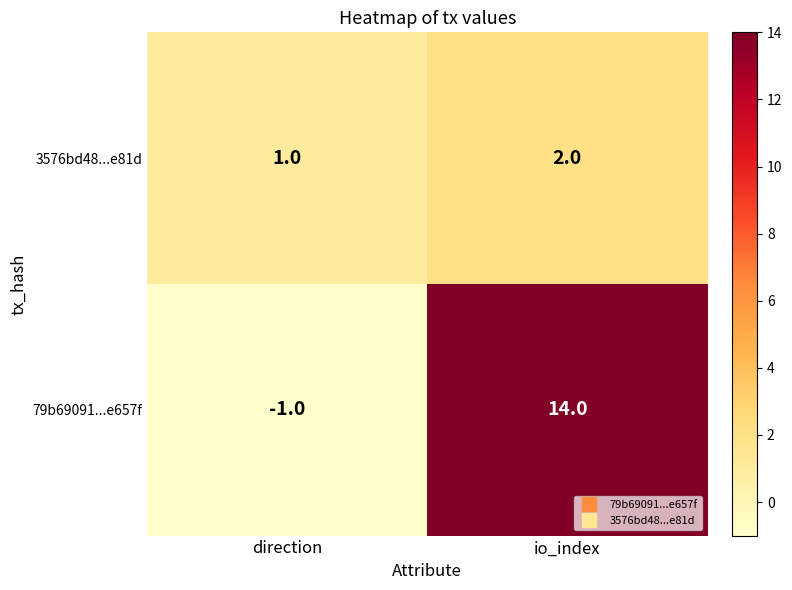

The 79b69091...e657f series shows 0 at direction. True or false?

False